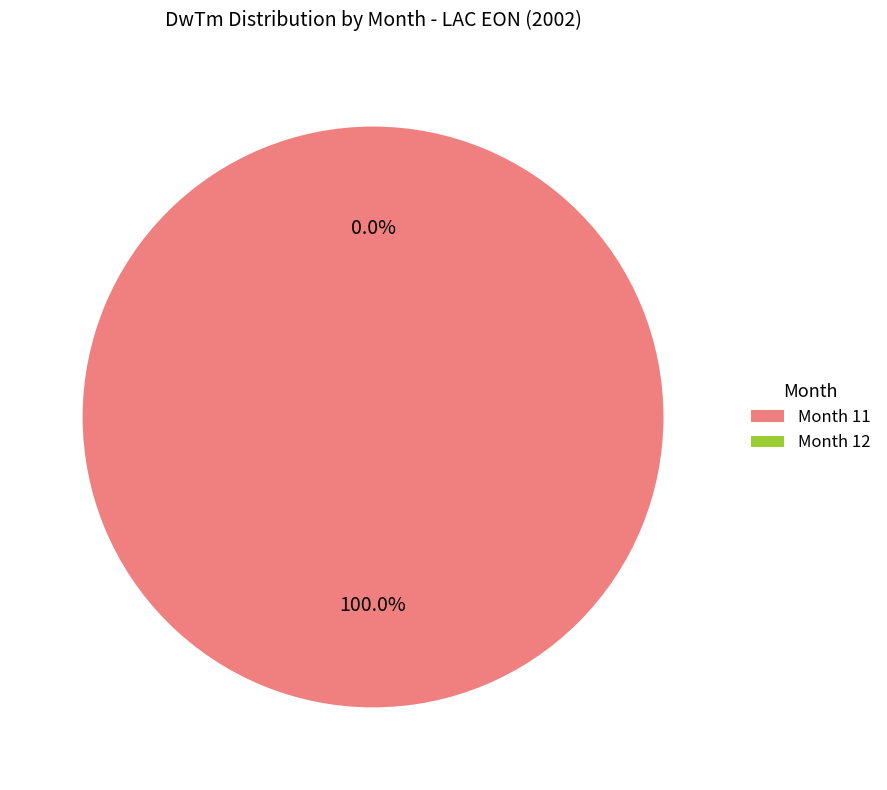

Is it true that 11 is 91% of the pie?

False